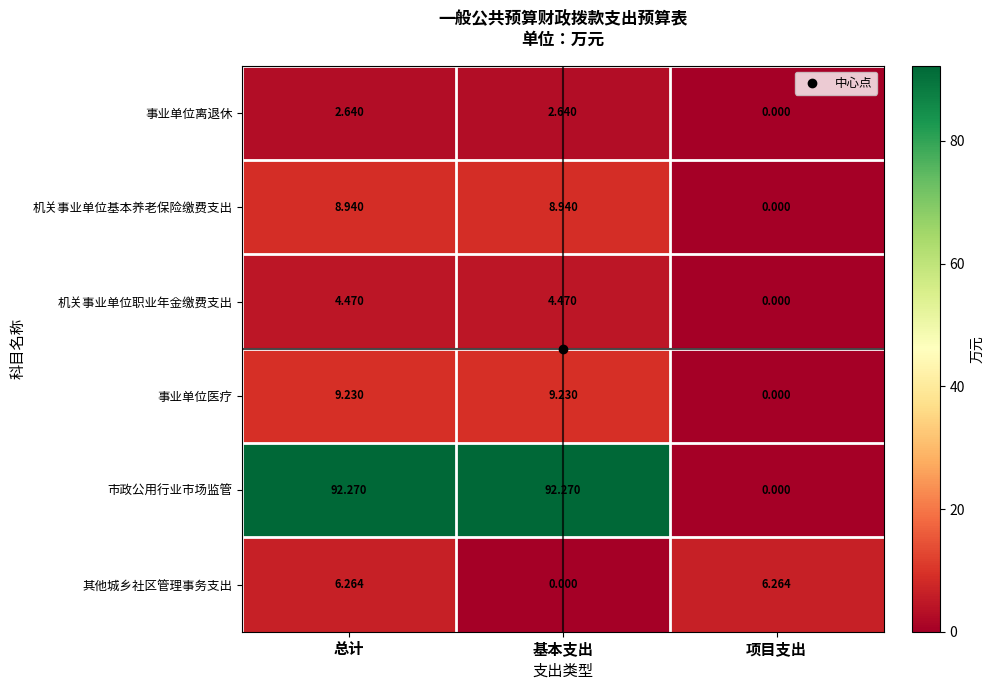

At which label does 事业单位医疗 reach its minimum?

项目支出